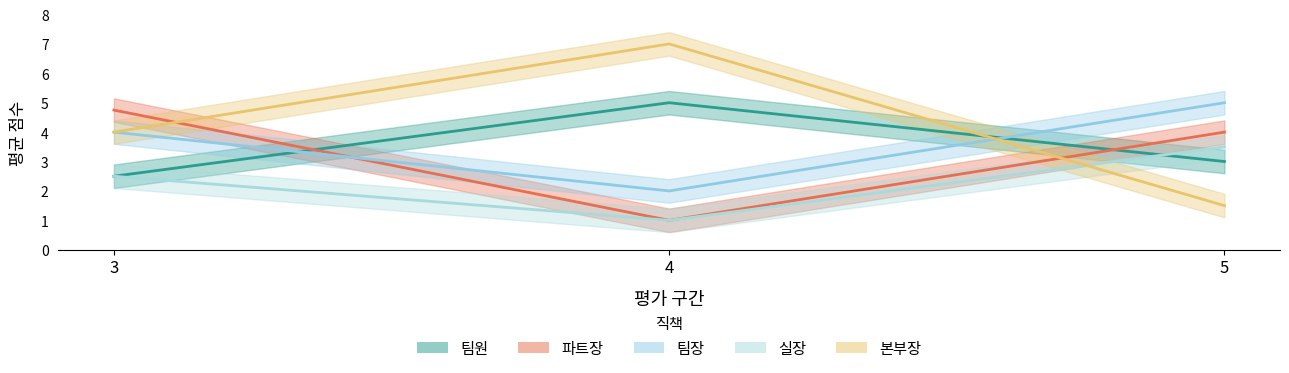

What is the value of the 팀원 point at the 1st from the left?

2.5